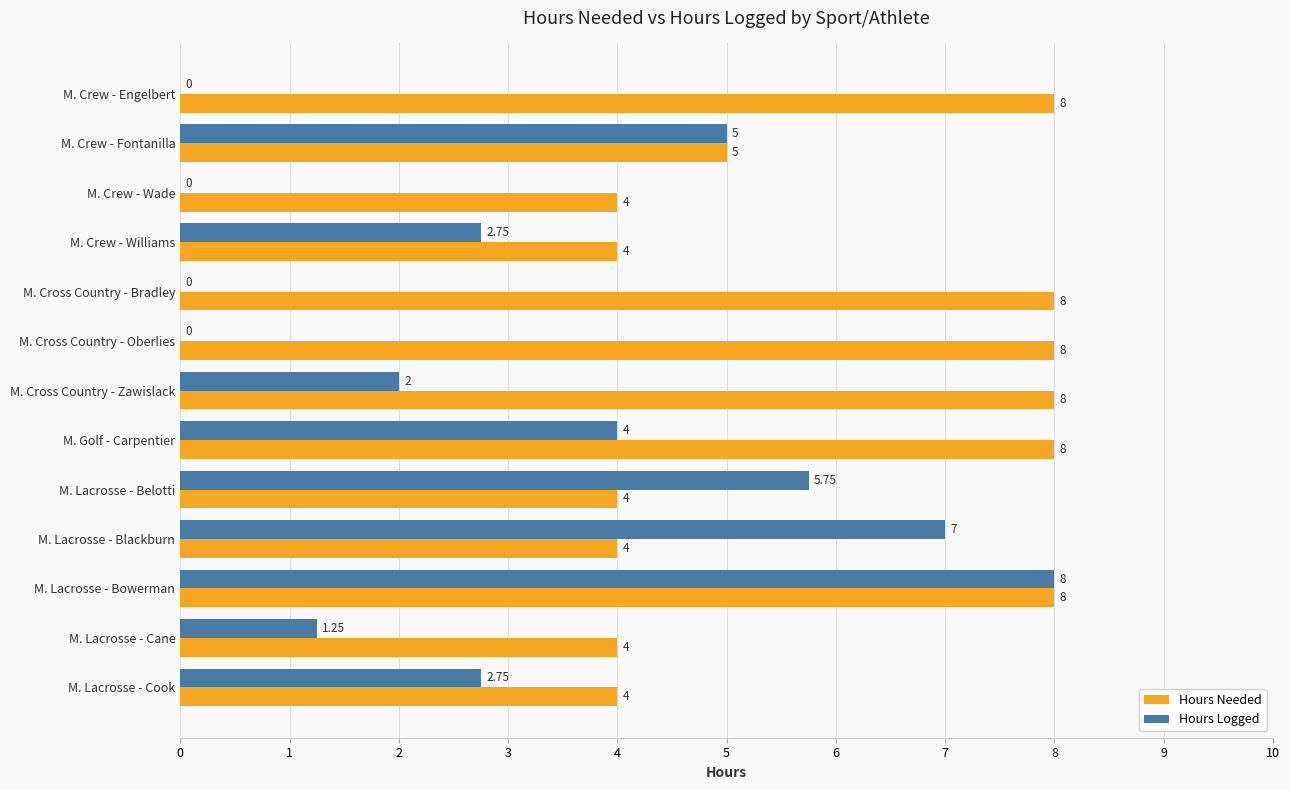

What is the sum of all Hours Needed values?

77.0